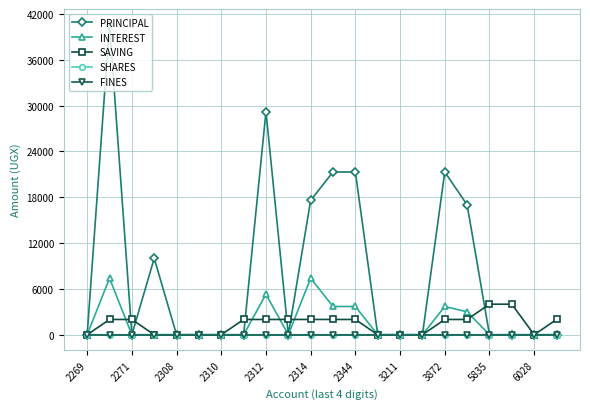

What is the maximum value shown in the chart?

40600